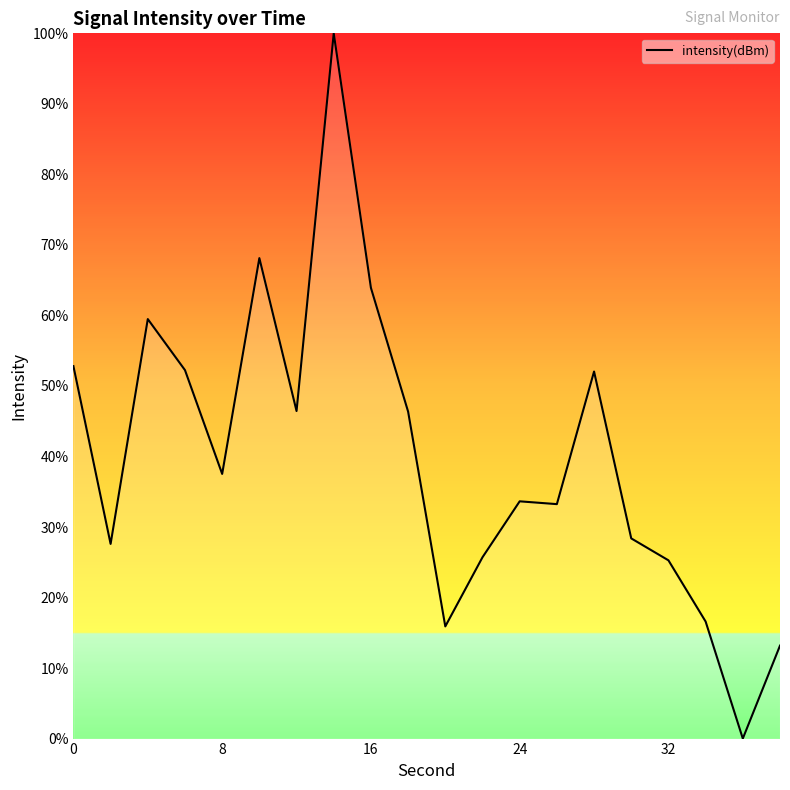

What is the difference between the maximum and minimum values?

100.0